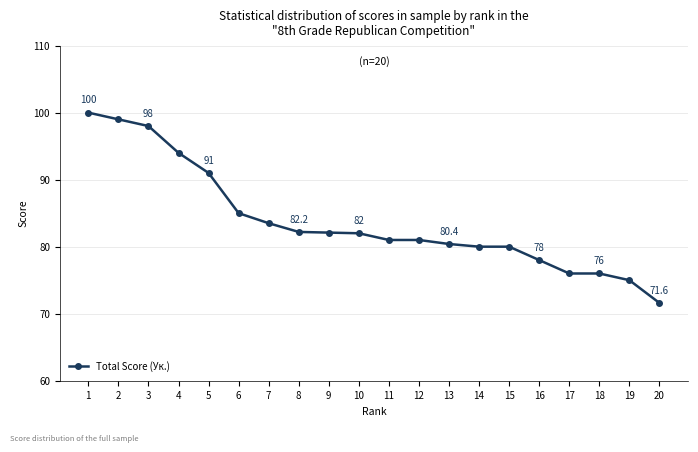

What is the minimum value shown in the chart?

71.6